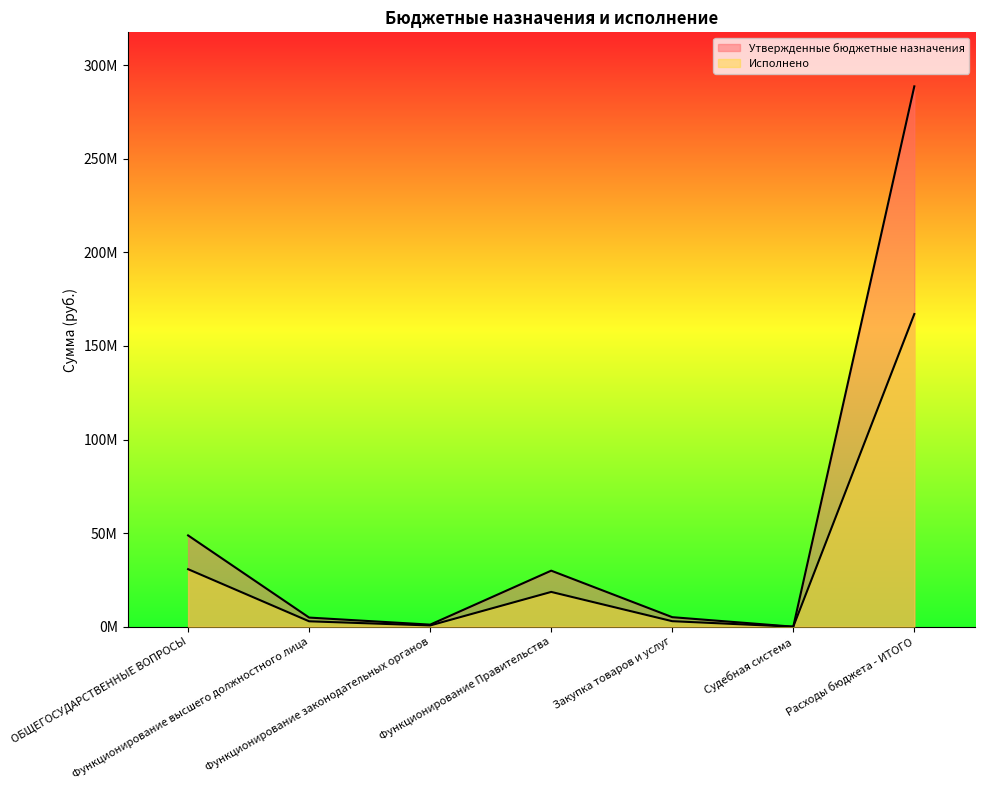

Reading left to right, extract all data points from this chart.

Утвержденные бюджетные назначения: 48769210.0	4868564.0	1097023.0	29935890.0	5086351.0	1300.0	288718856.2
Исполнено: 30726655.9	2875259.8	657764.0	18579027.9	2935893.1	1300.0	167073182.7